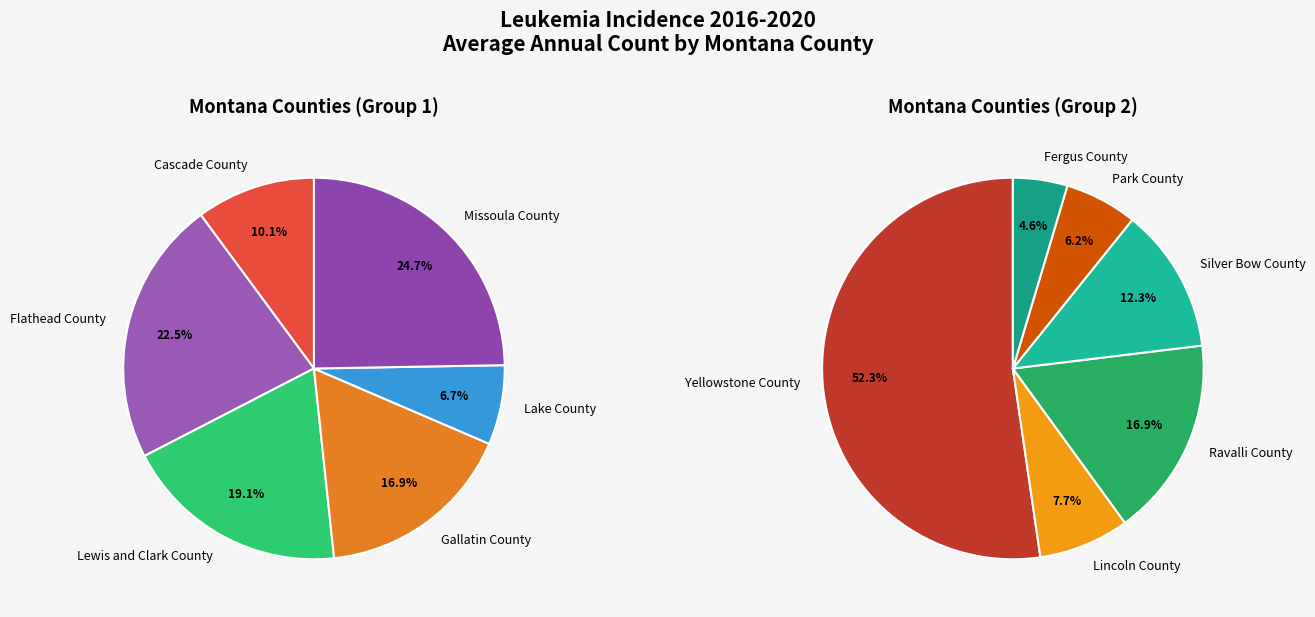

The Missoula County slice represents 1% of the pie. True or false?

False